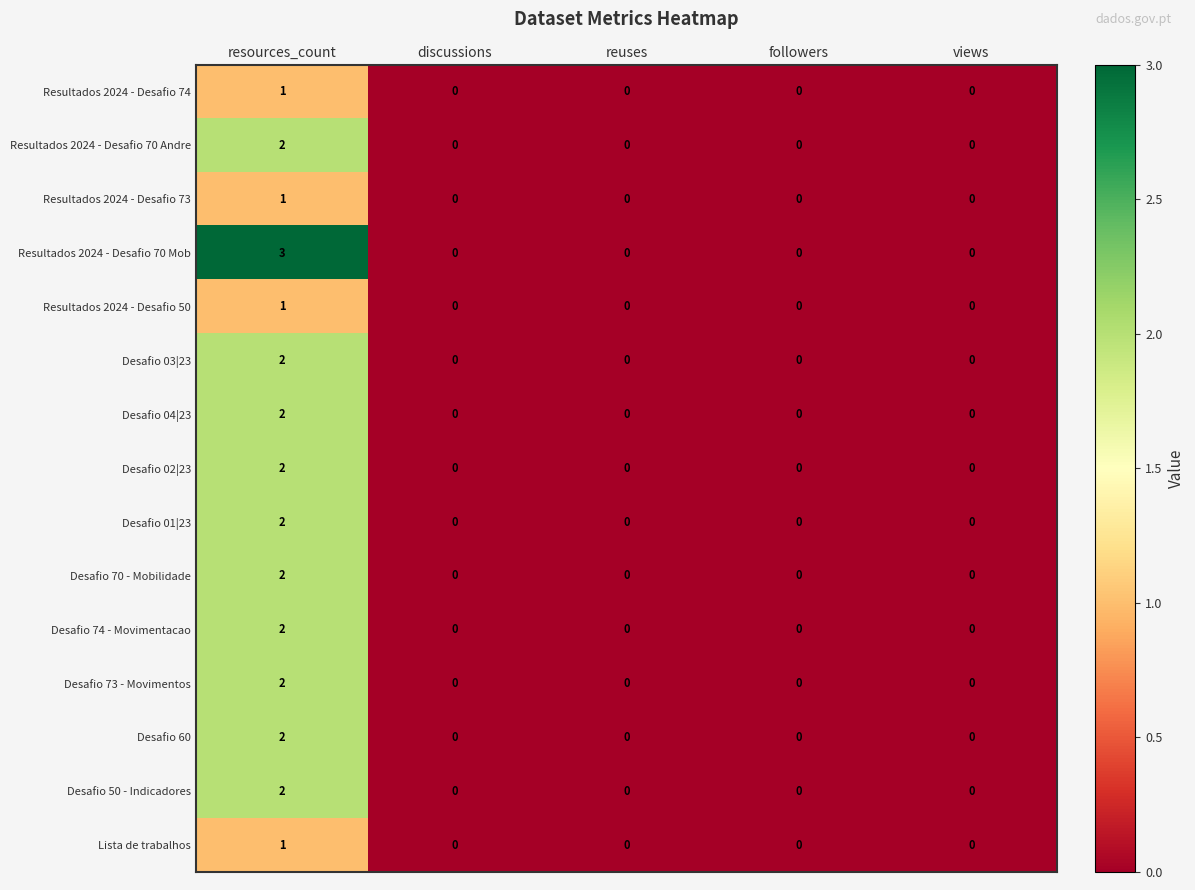

How many data points in Desafio 73 - Movimentos are above 0?

1